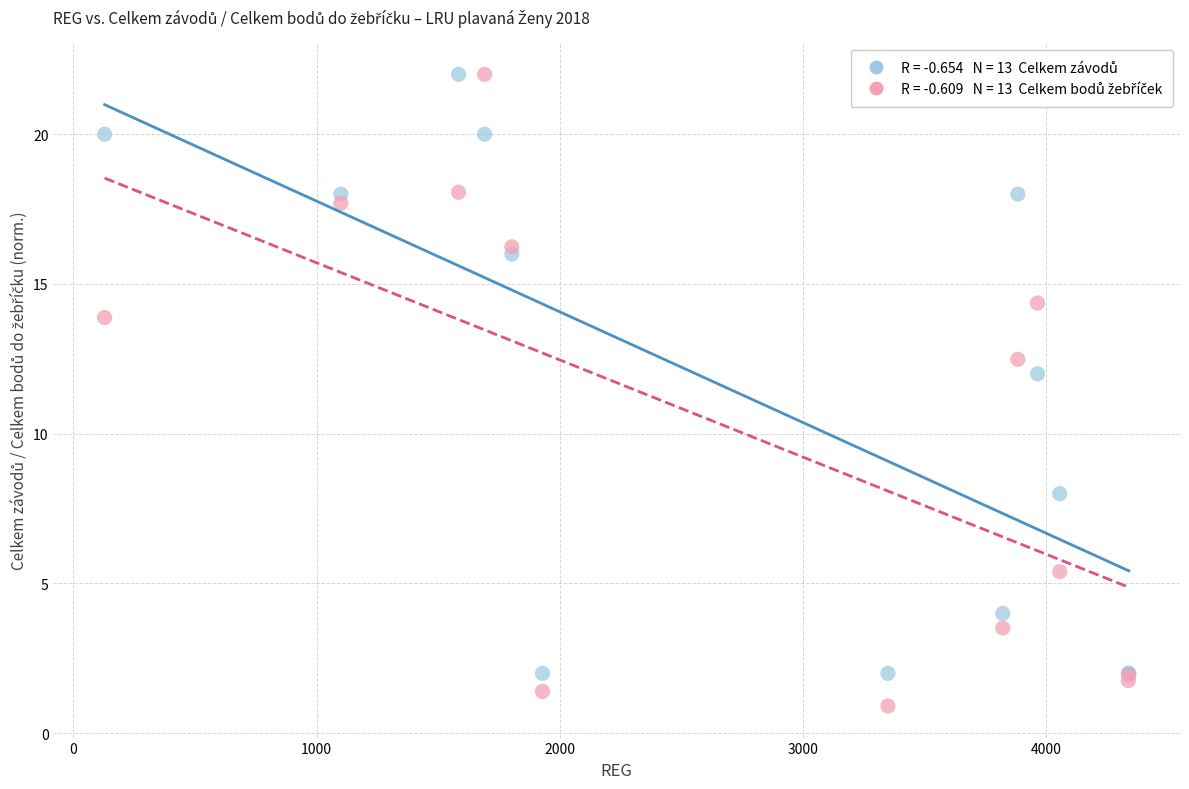

Across all series, what Y value is closest to 11?

12.0